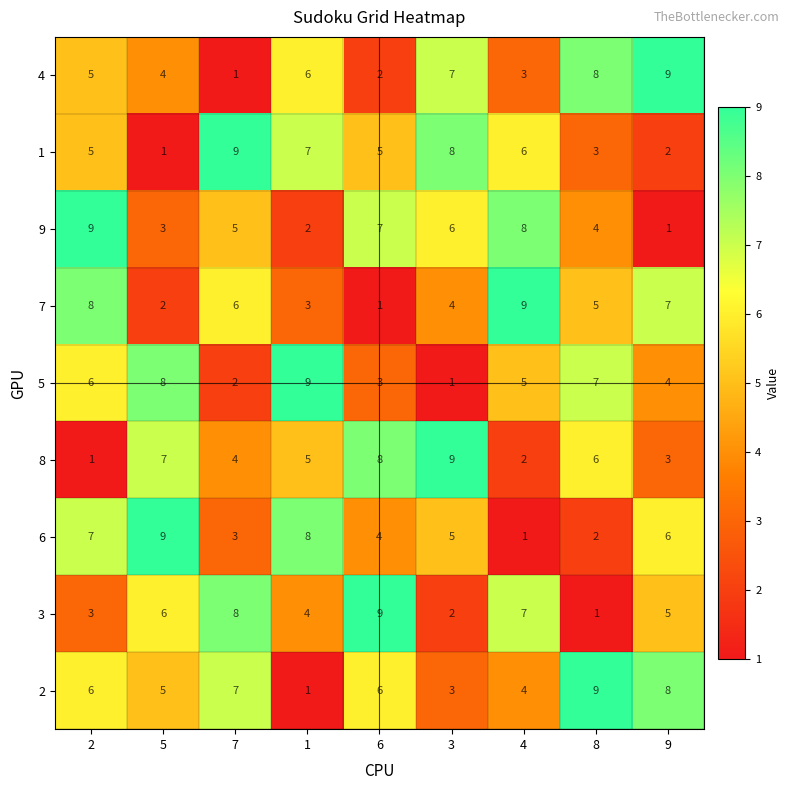

Count the number of categories in the chart.

9